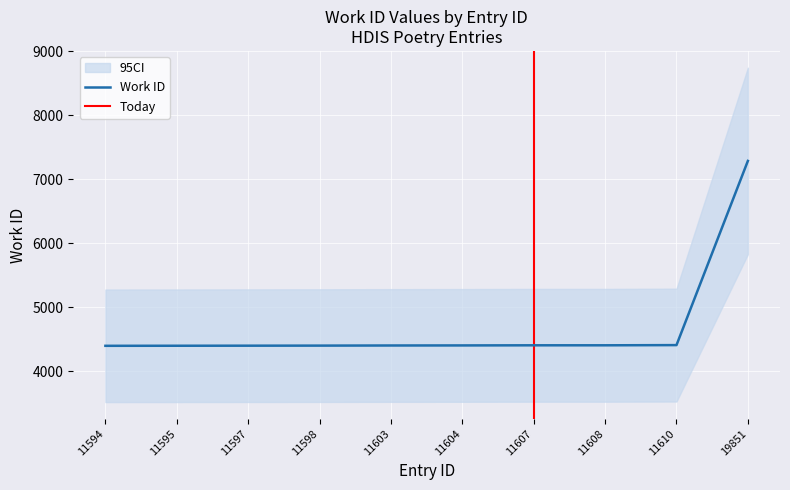

What is the minimum value shown in the chart?

4399